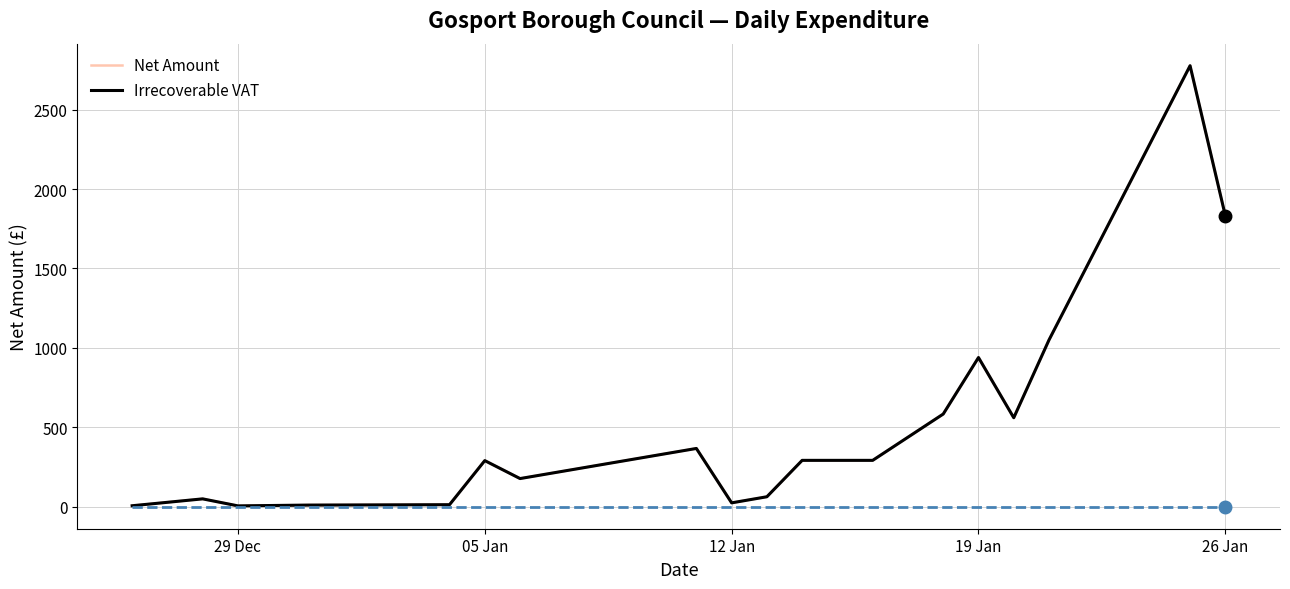

Which series has the widest spread of values?

Net Amount